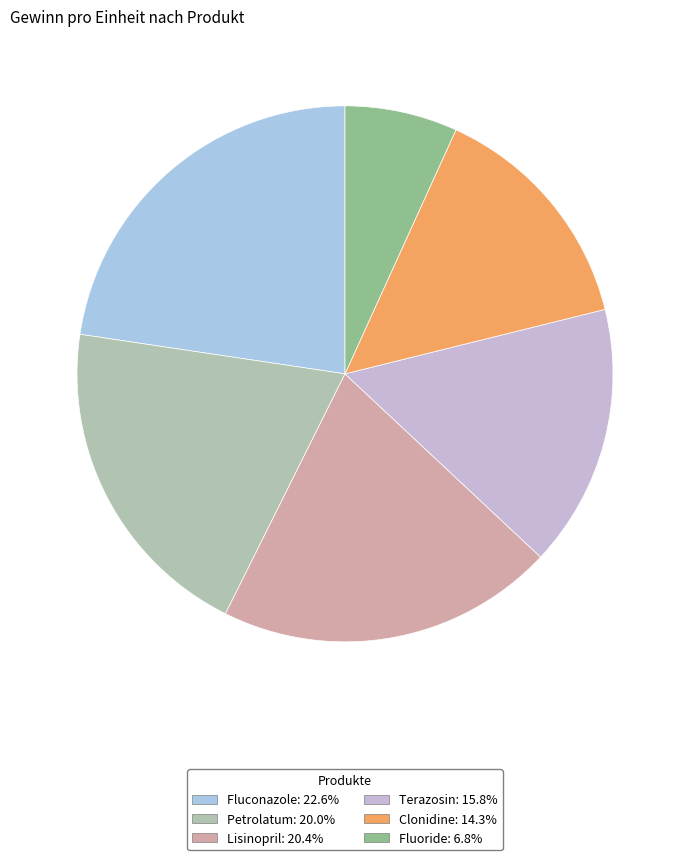

How many segments does this pie chart have?

6